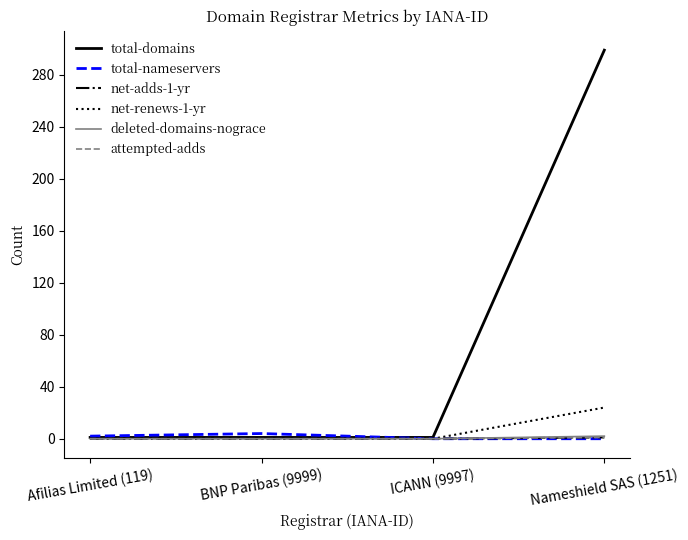

Does the chart have visible grid lines?

No